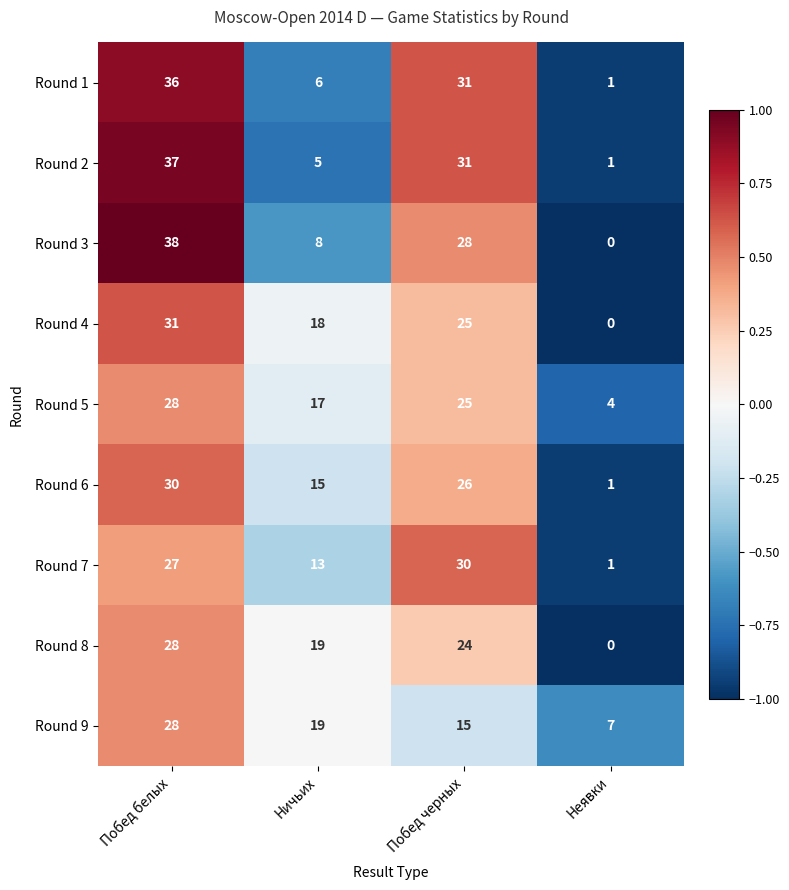

What is the approximate value of Round 7 at Побед белых?

27